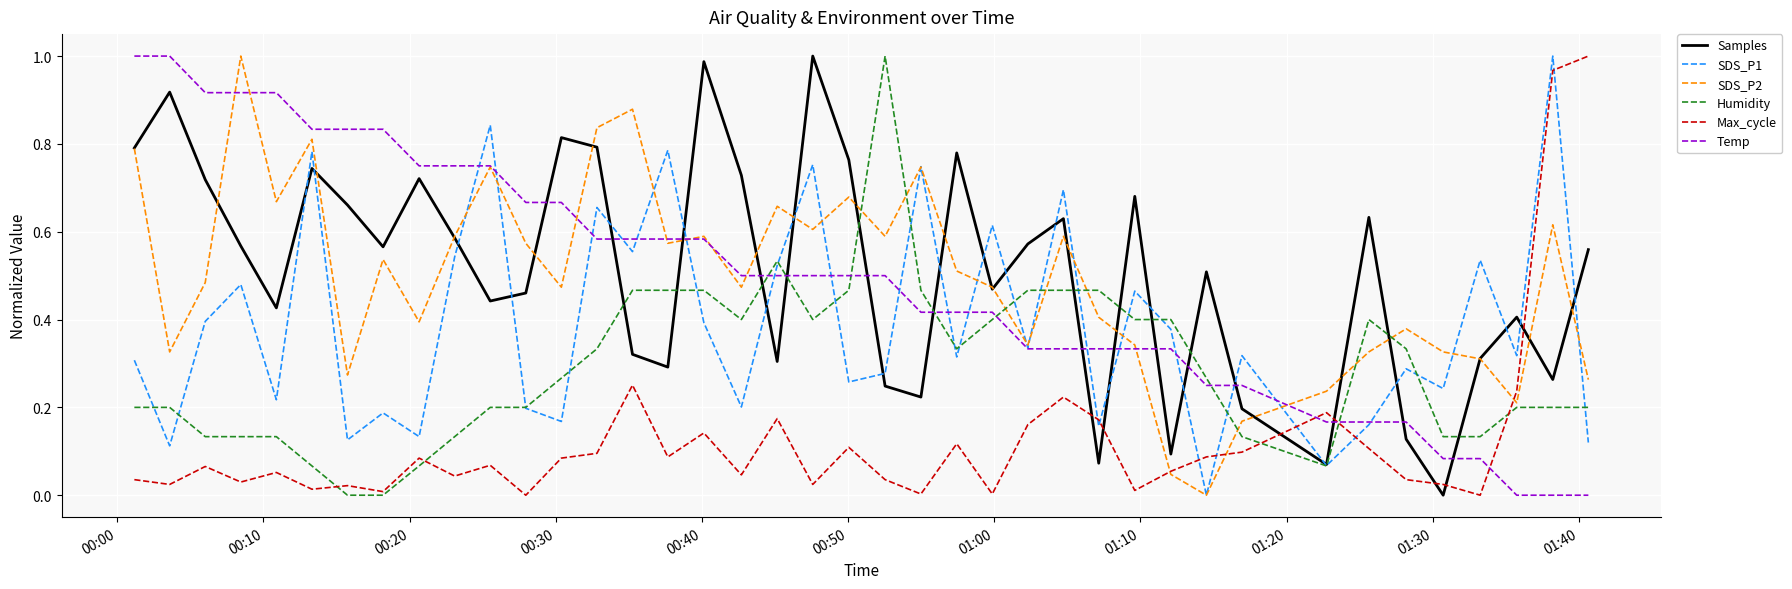

How many times do Samples and Temp cross each other?

15